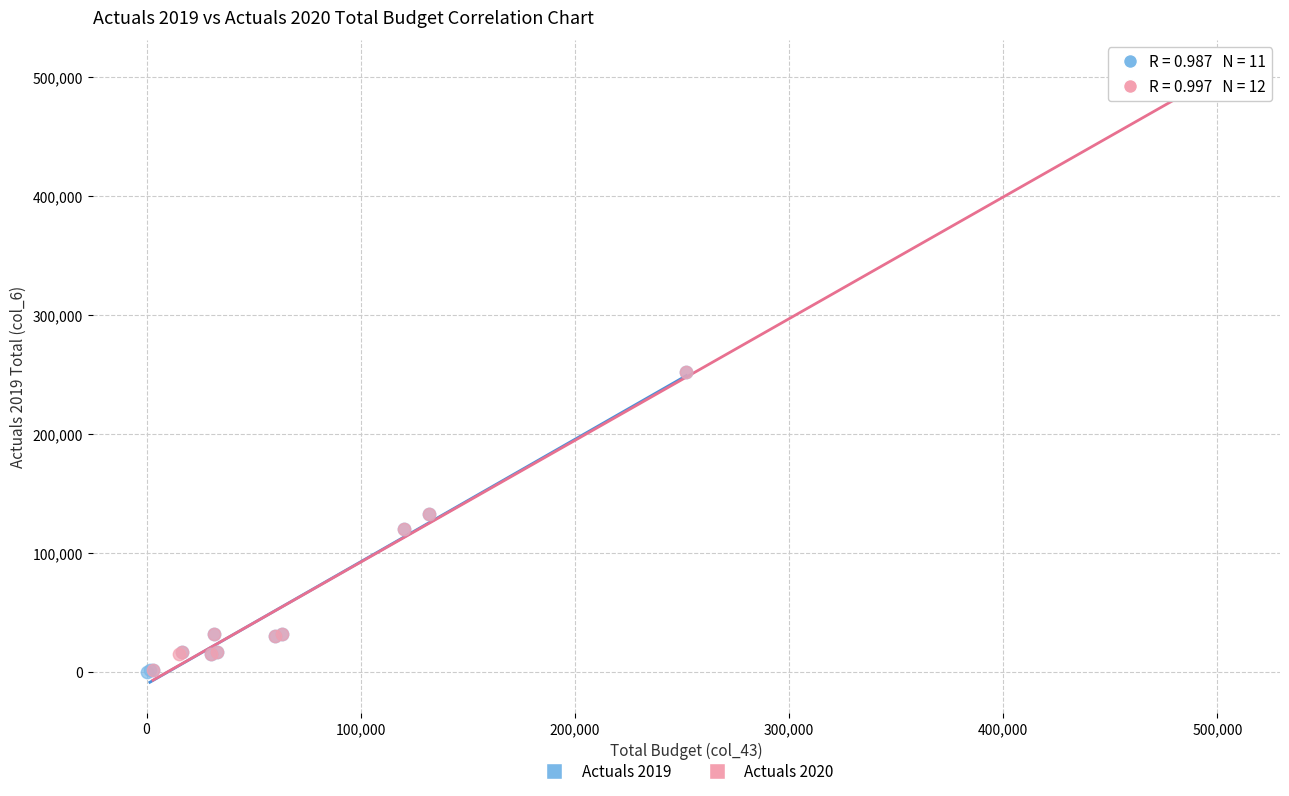

Which series has the largest Y range (max minus min)?

Actuals 2020